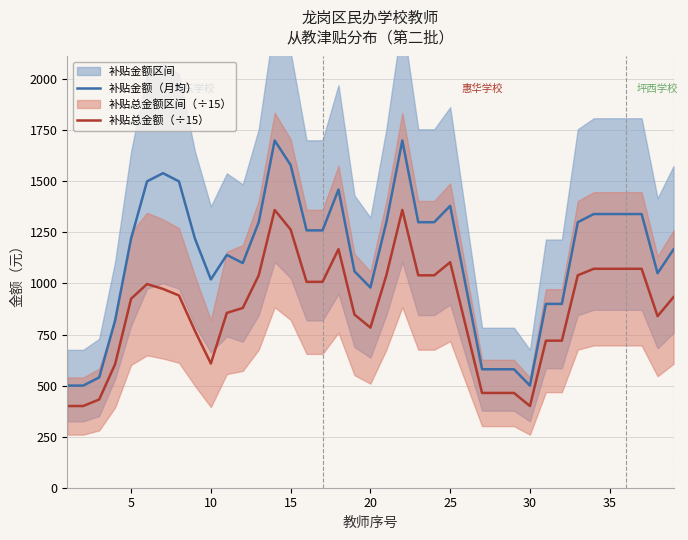

How many data points in 补贴总金额（÷15） are less than 933?

19